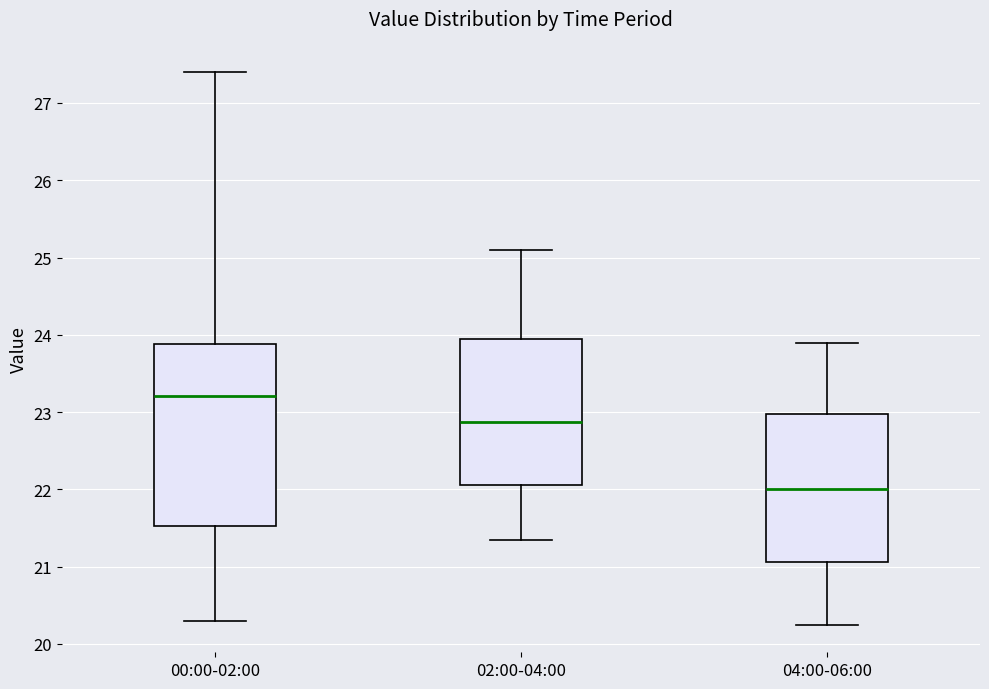

Where does the upper whisker of the box for 02:00-04:00 end on the y-axis? The values are not printed on the chart, so give them approximately, as read against the axis.

25.1